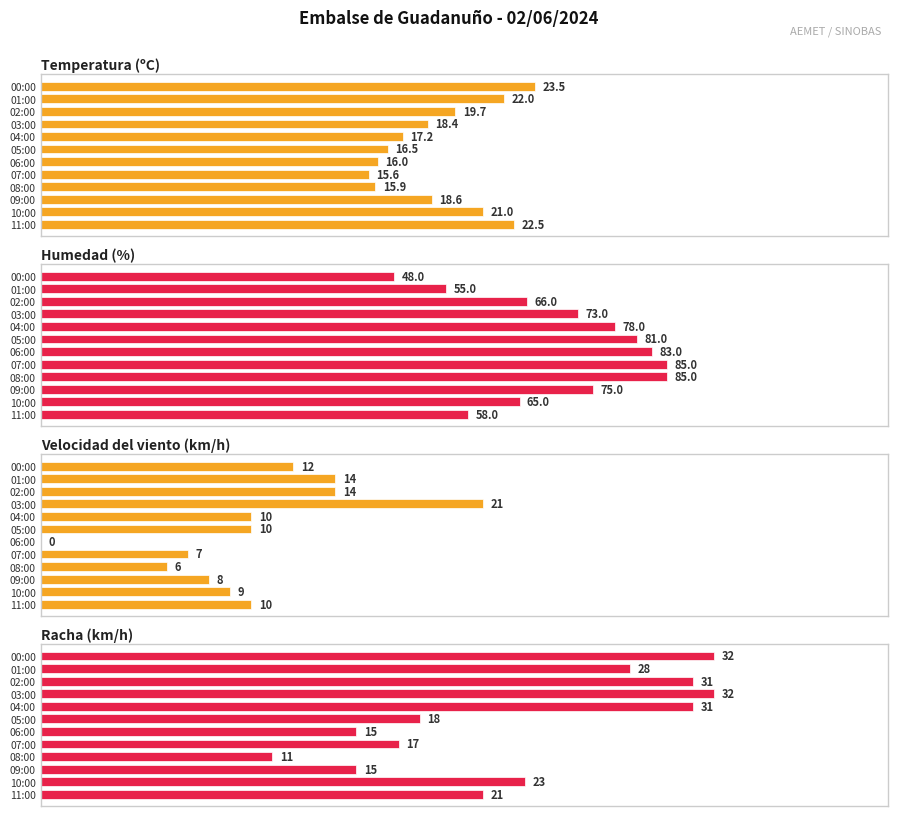

Which has a higher value, 08:00 or 10:00?

10:00